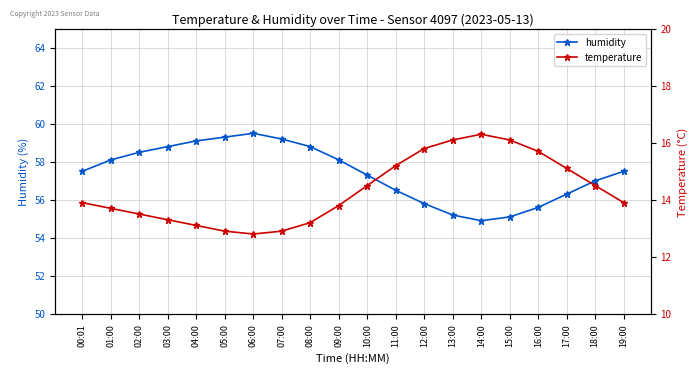

The value of temperature at 05:00 is 5.9. True or false?

False